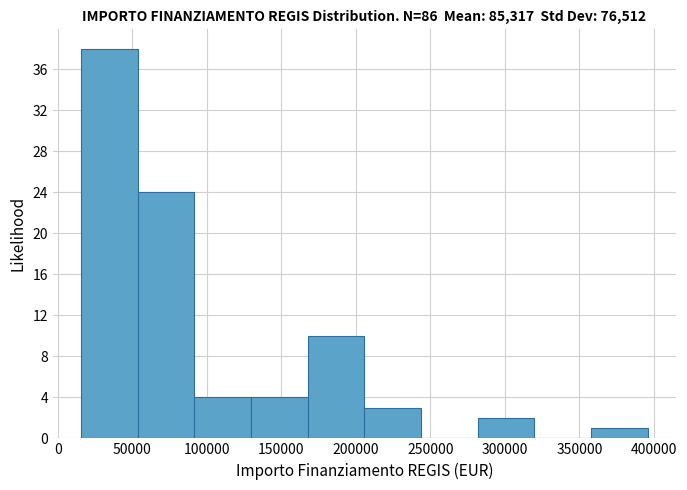

Over which range of the x-axis is the bar tallest?

15000 to 55000